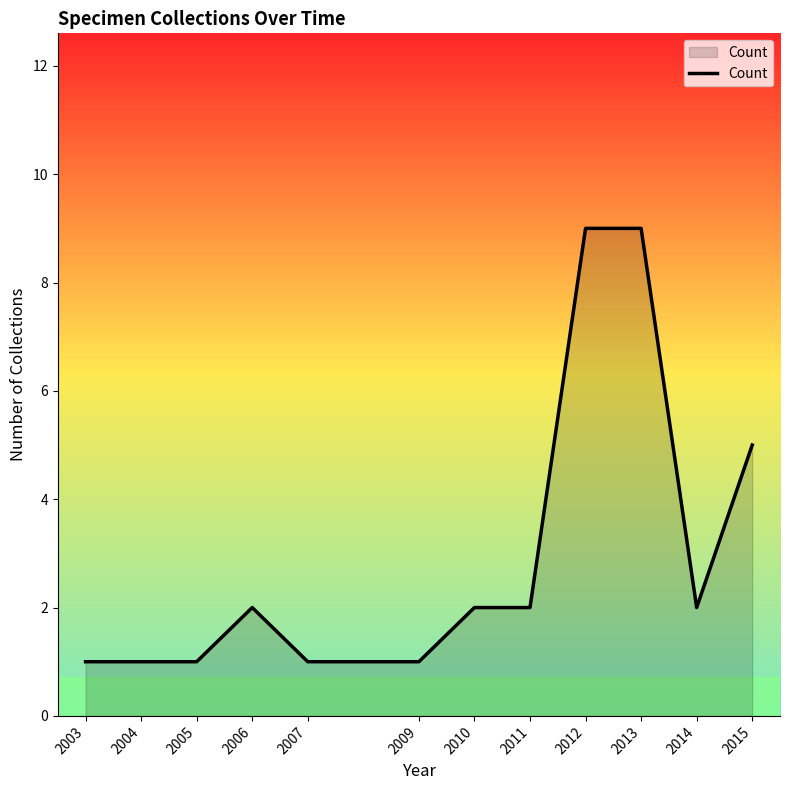

What is the maximum value shown in the chart?

9